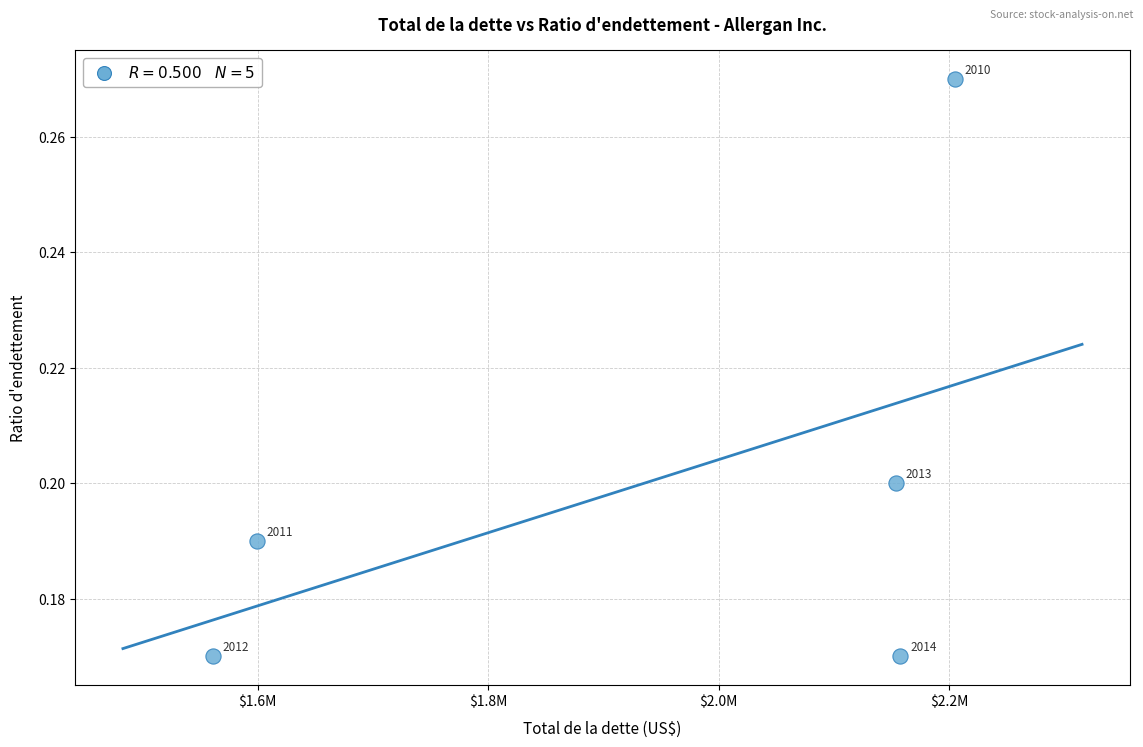

What is the average X value?

1935320.0